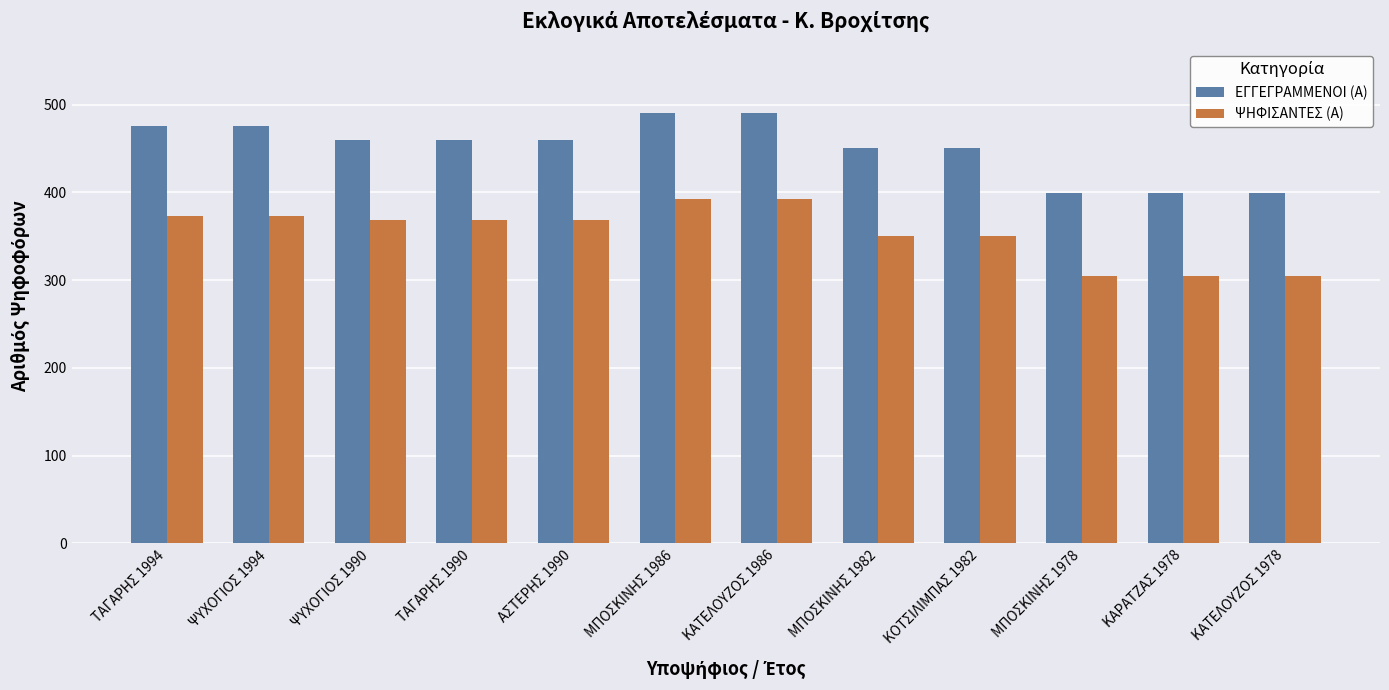

Which series has the largest total across all categories?

ΕΓΓΕΓΡΑΜΜΕΝΟΙ (Α)